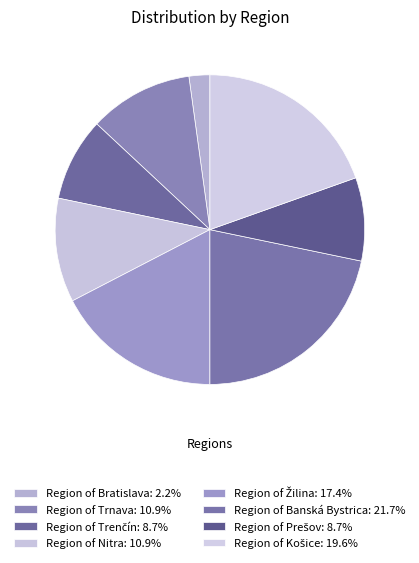

Approximately how many times larger is the value at Region of Prešov compared to Region of Žilina?

0.5